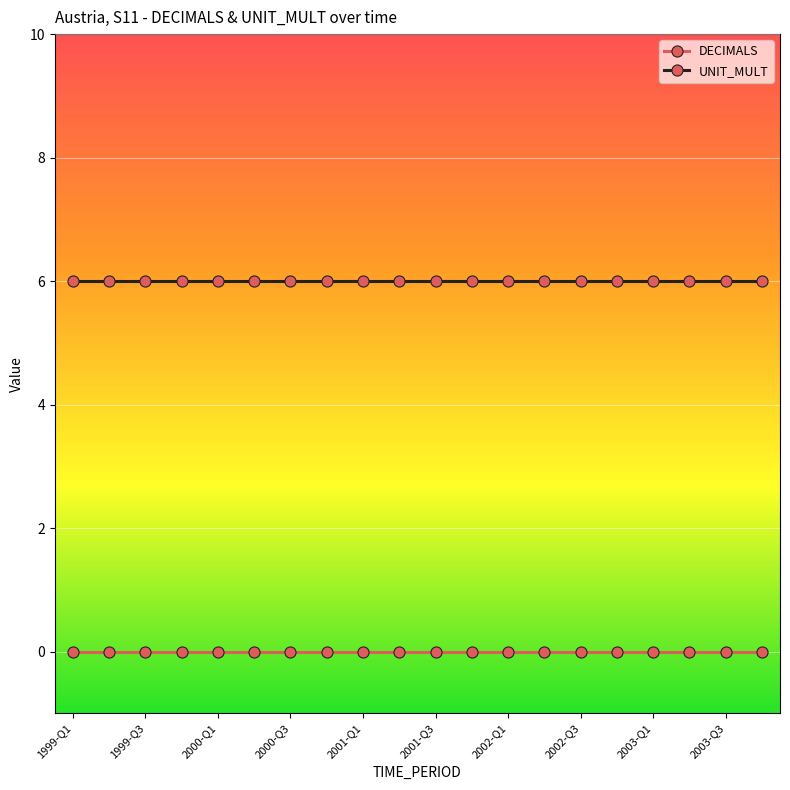

True or false: UNIT_MULT and DECIMALS intersect in this chart.

False